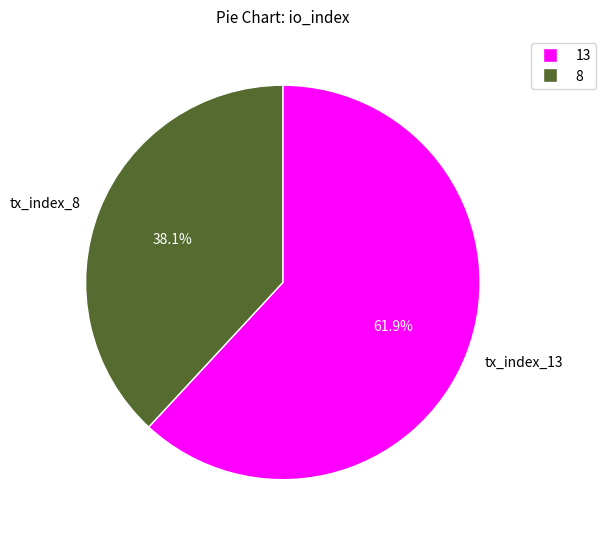

True or false: tx_index_13 accounts for 48% of the total.

False